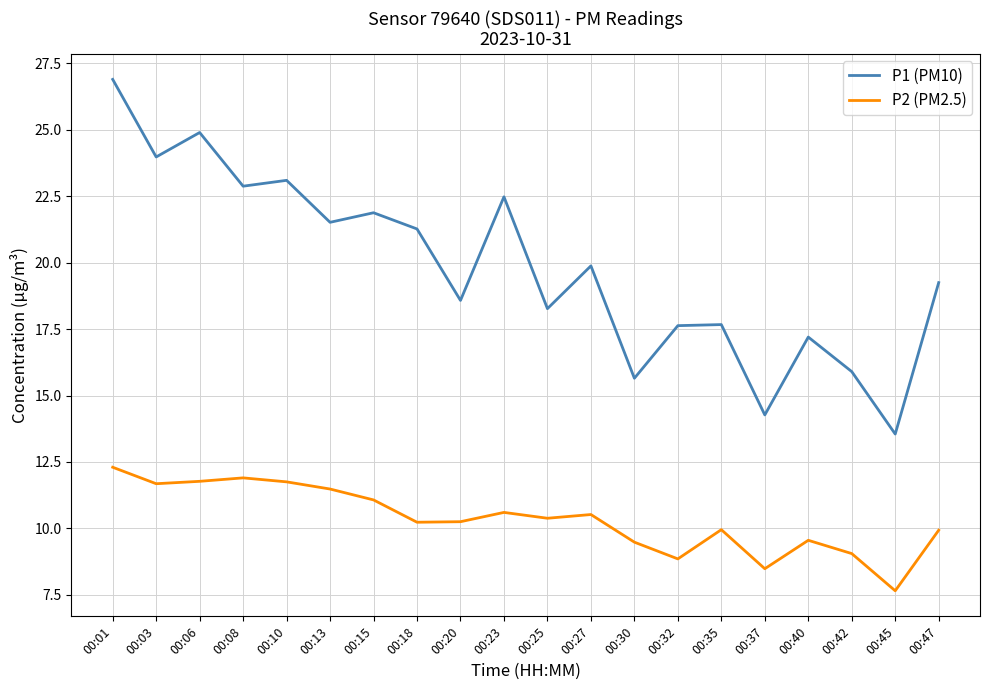

True or false: P2 (PM2.5) has a value of 14.8 at 00:15.

False